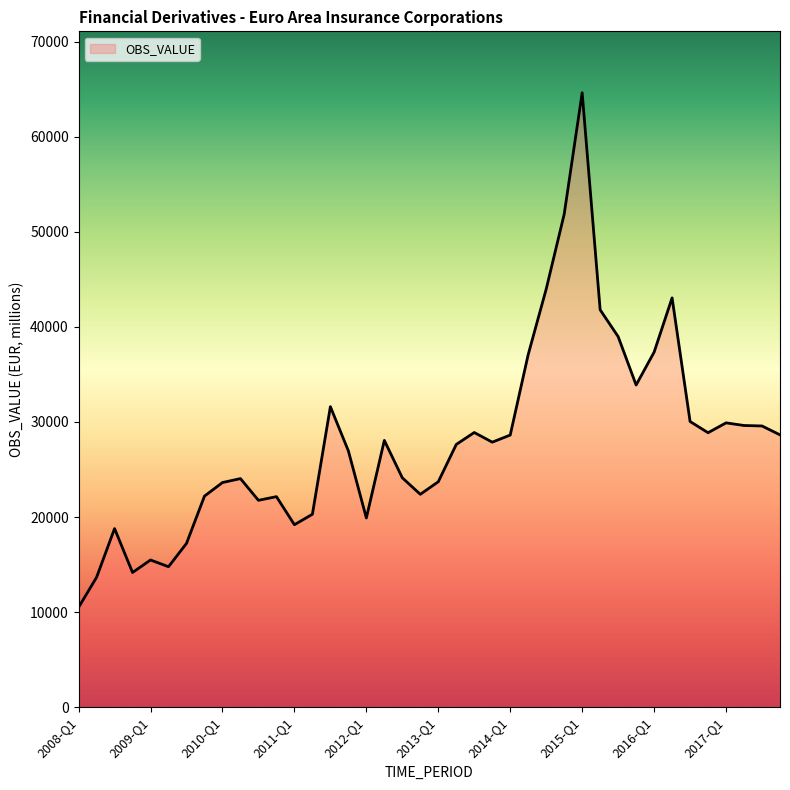

What is the maximum value shown in the chart?

64628.5